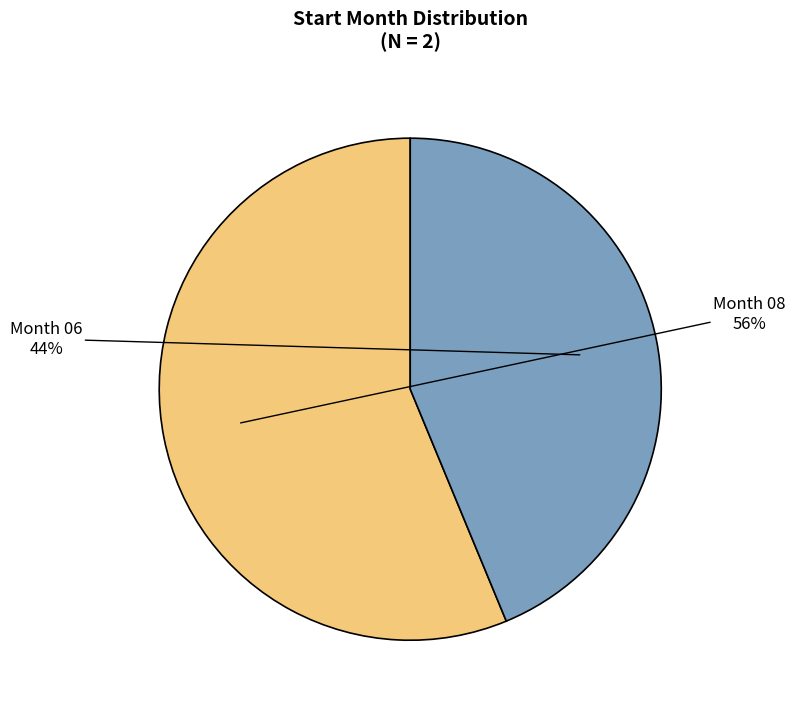

Is there any slice that represents more than half of the pie?

Yes